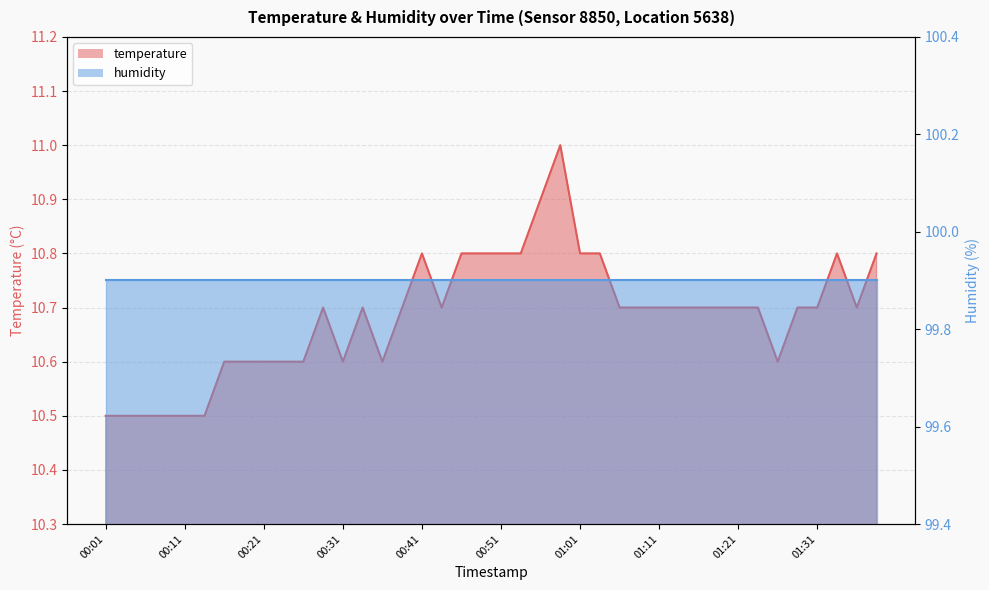

At which category does the data reach its first local valley?

00:31